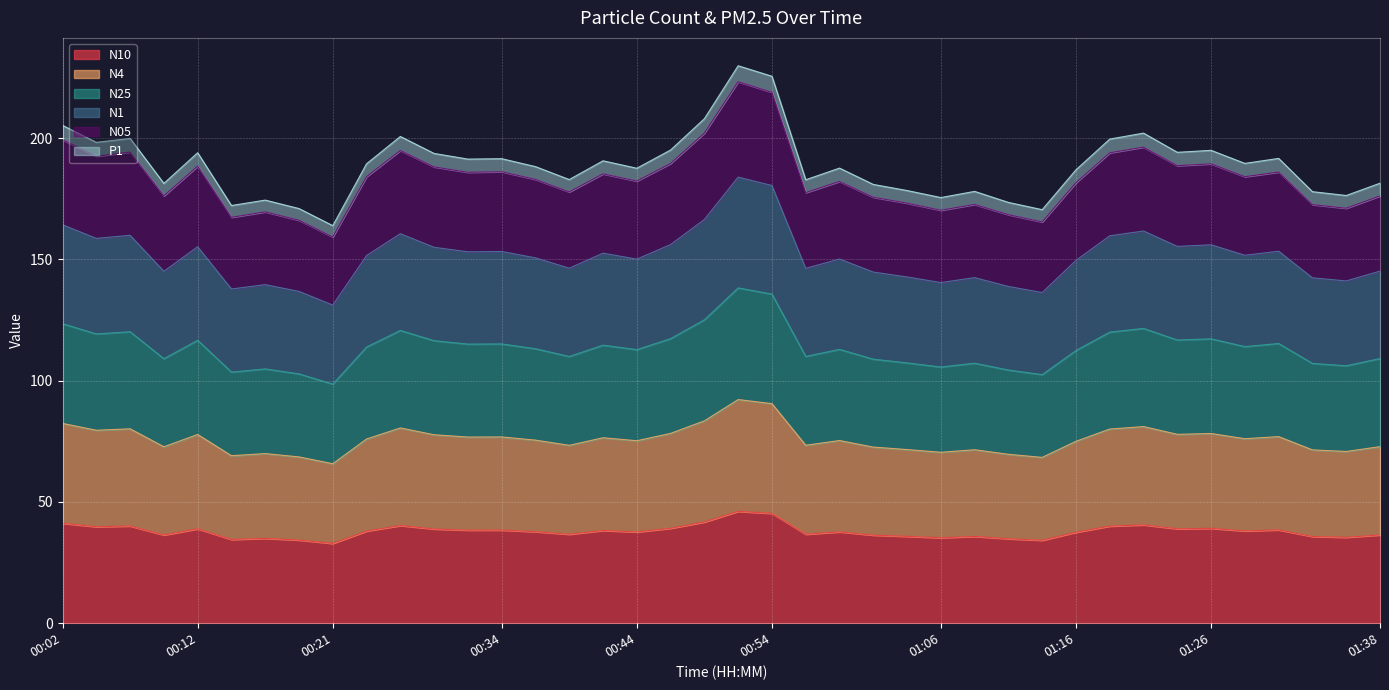

The value of N10 at 01:28 is 12.9. True or false?

False